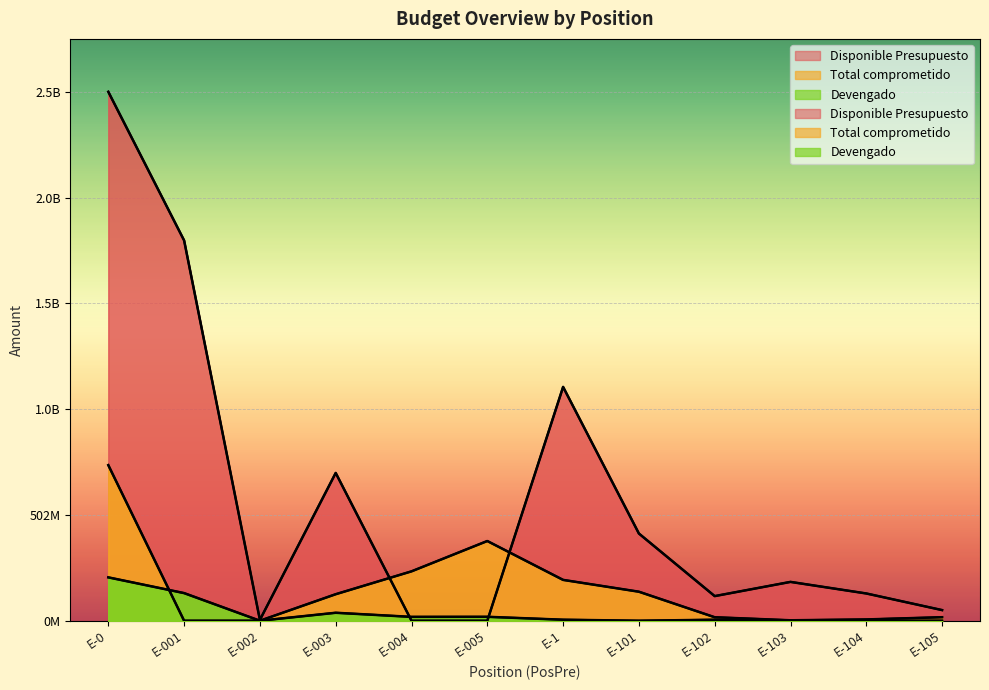

What is the difference between the second highest and minimum values in the Total comprometido series?

378031271.0